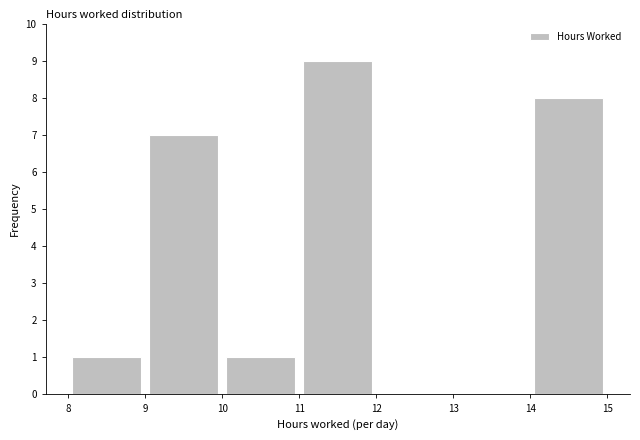

How tall is the bar that spans 10 to 11 on the x-axis? The values are not printed on the chart, so give them approximately, as read against the axis.

1